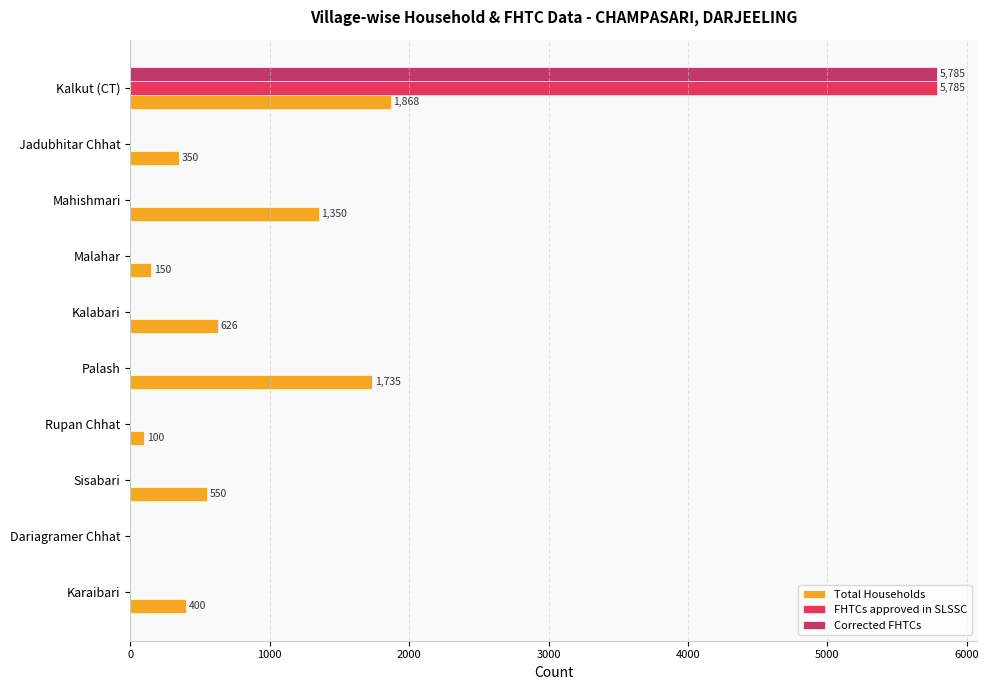

What is the sum of all Corrected FHTCs values?

5785